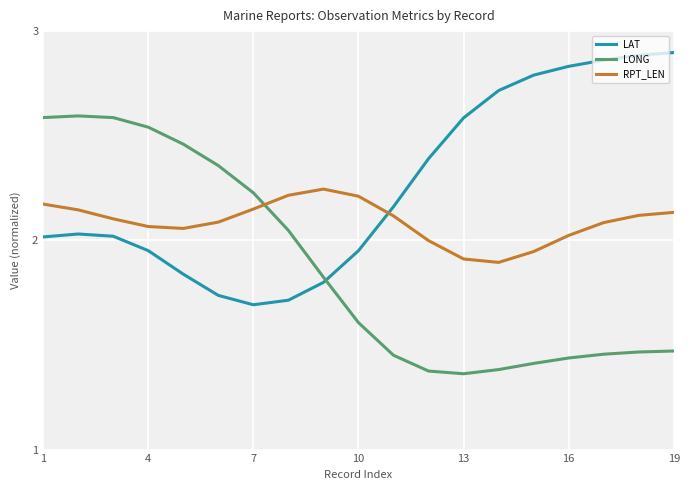

After their last crossing, which series has the higher values: RPT_LEN or LONG?

RPT_LEN